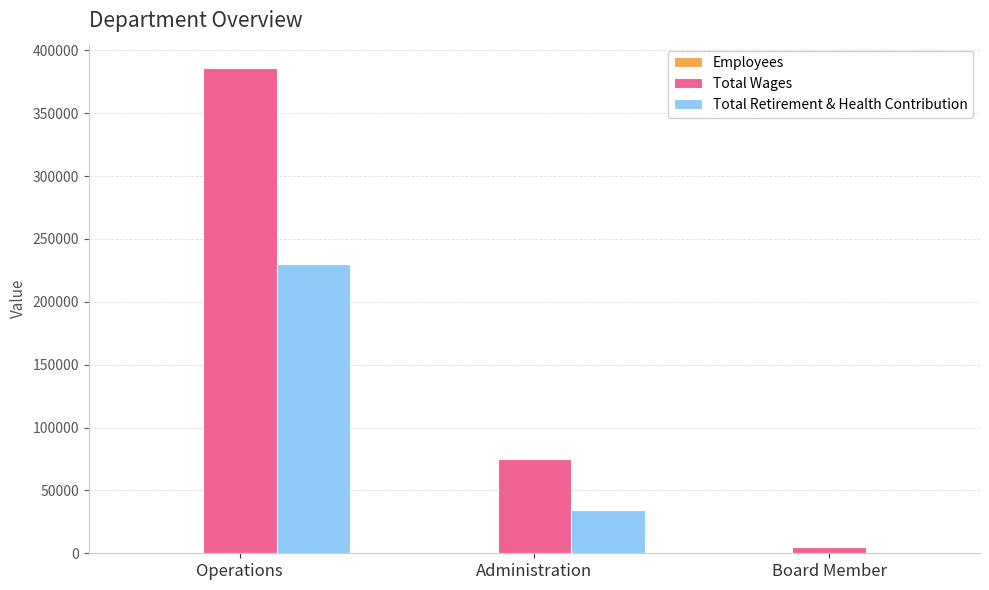

Which series changed the most between Administration and Board Member?

Total Wages